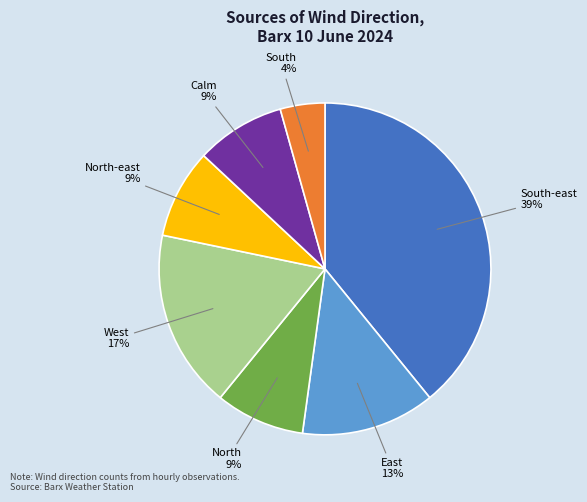

Is there a majority slice in this chart?

No